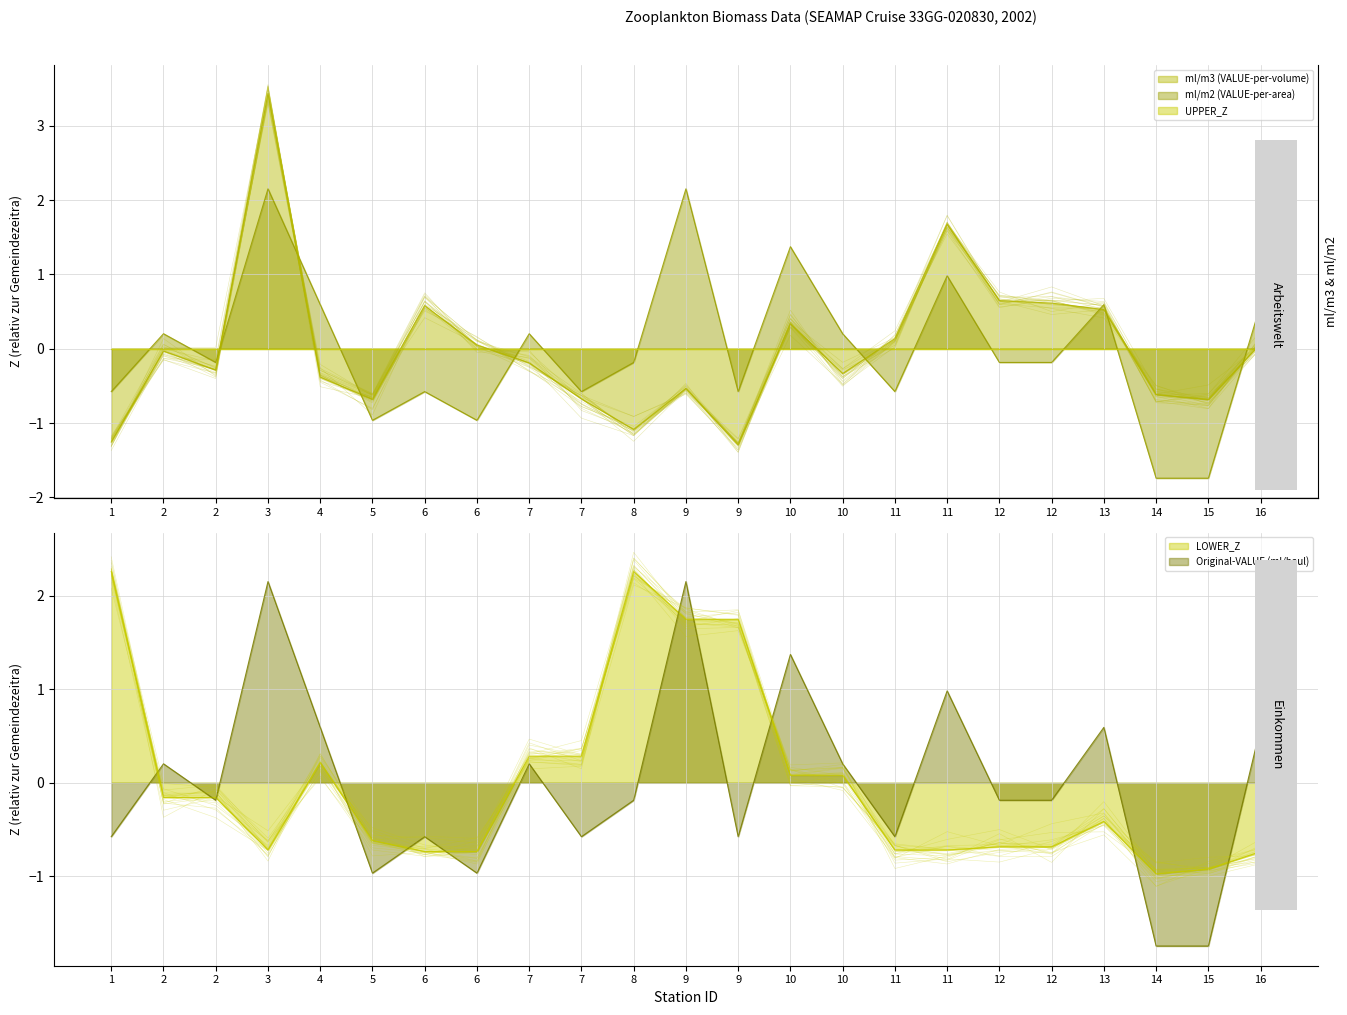

Which category has the highest value across all series?

3